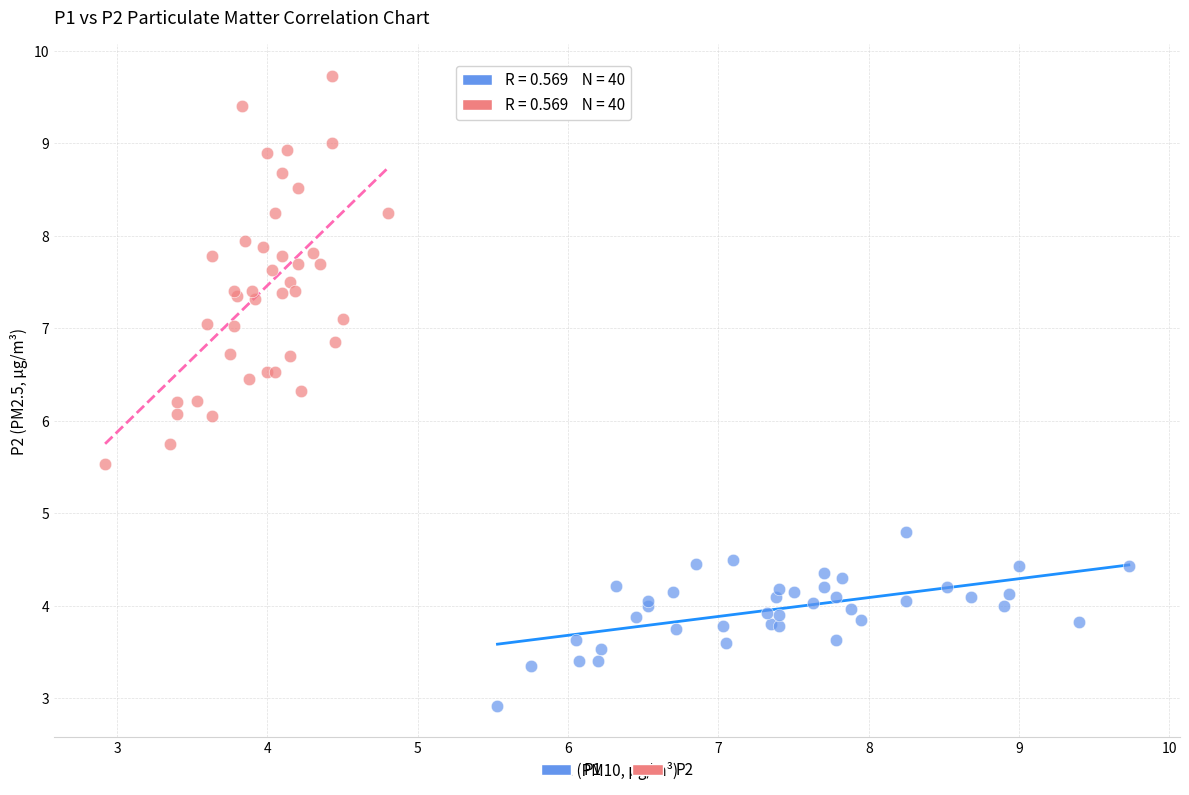

Which series has the largest Y range (max minus min)?

P2